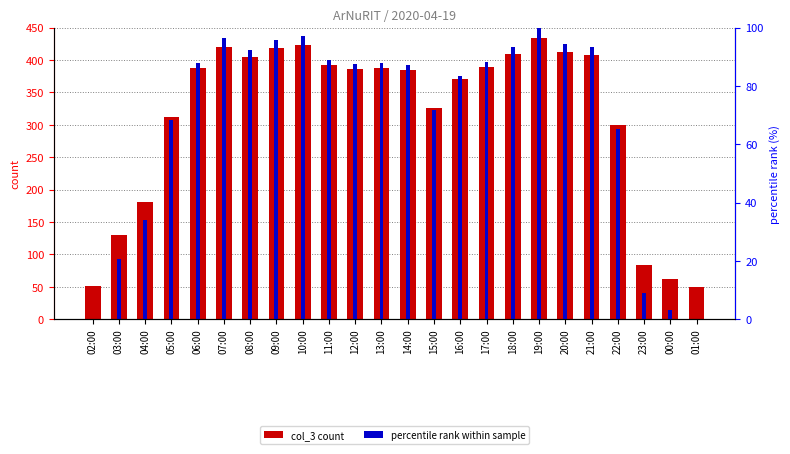

Rank the categories by percentile rank within sample value from highest to lowest.

19:00, 10:00, 07:00, 09:00, 20:00, 18:00, 21:00, 08:00, 11:00, 17:00, 13:00, 06:00, 12:00, 14:00, 16:00, 15:00, 05:00, 22:00, 04:00, 03:00, 23:00, 00:00, 02:00, 01:00